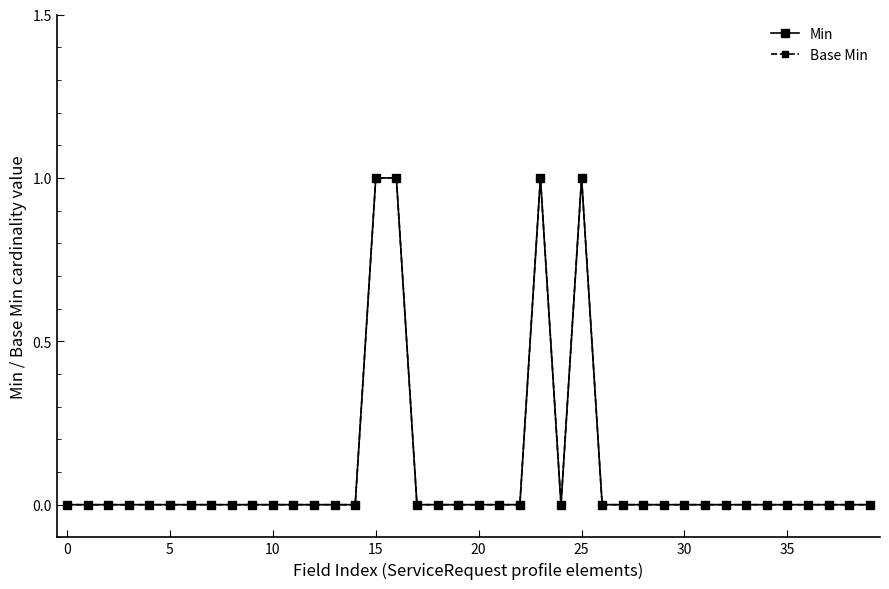

Is this an area chart (filled region under the line)?

No